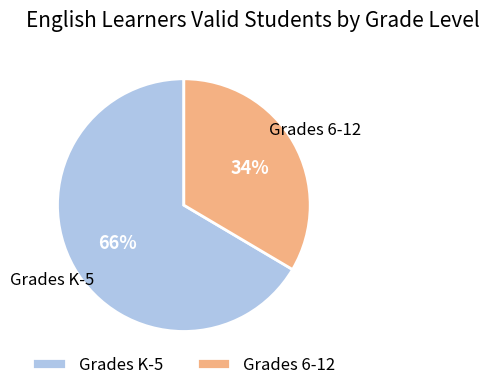

How many segments does this pie chart have?

2